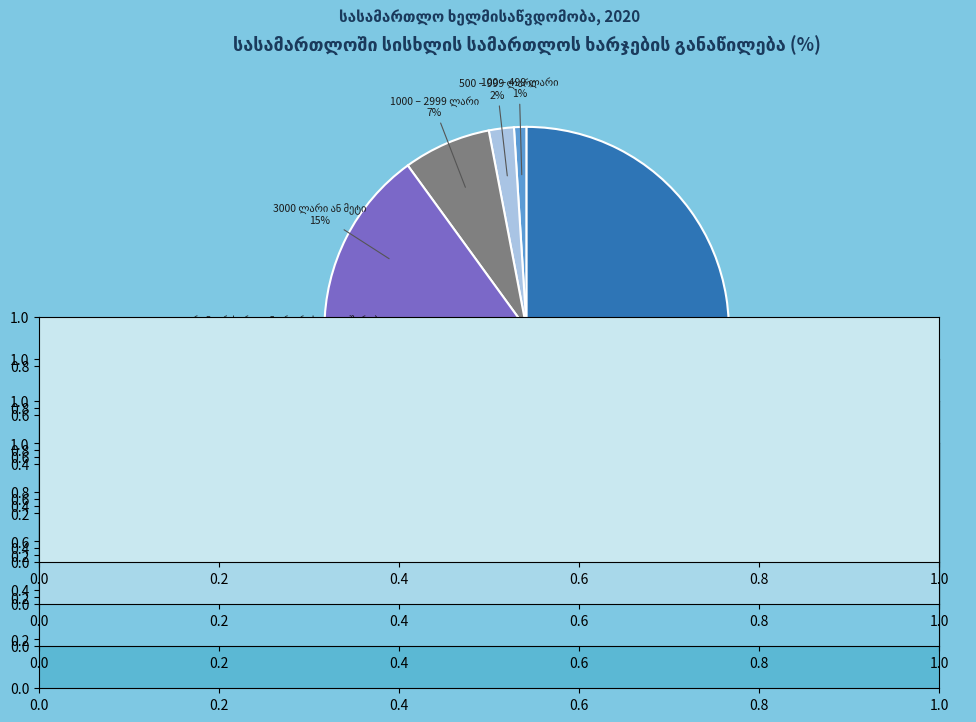

Does any single category account for the majority?

Yes